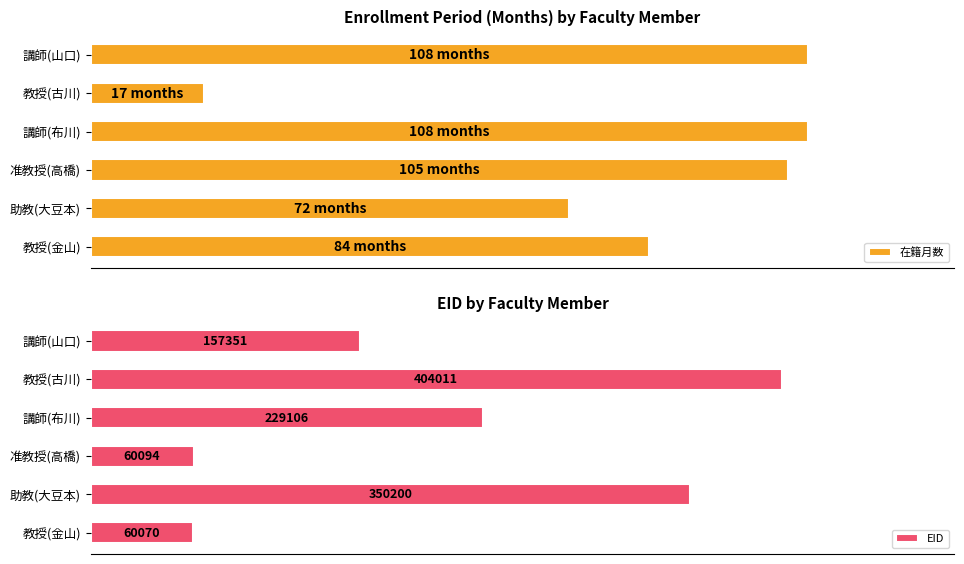

What is the highest value of the EID series?

404011